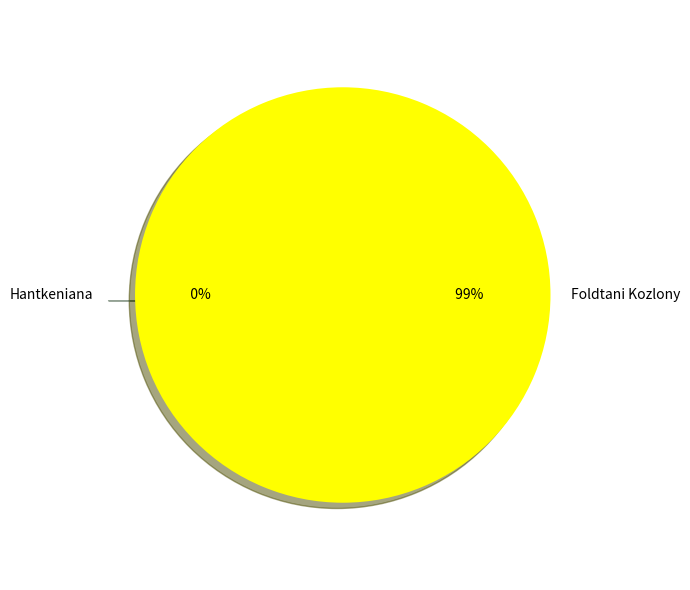

Which category has the smallest portion of the pie?

Hantkeniana